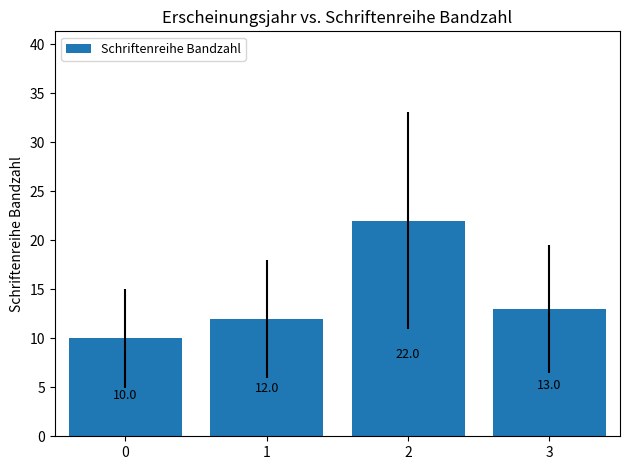

Reading right to left, list all the values displayed in this chart.

13	22	12	10